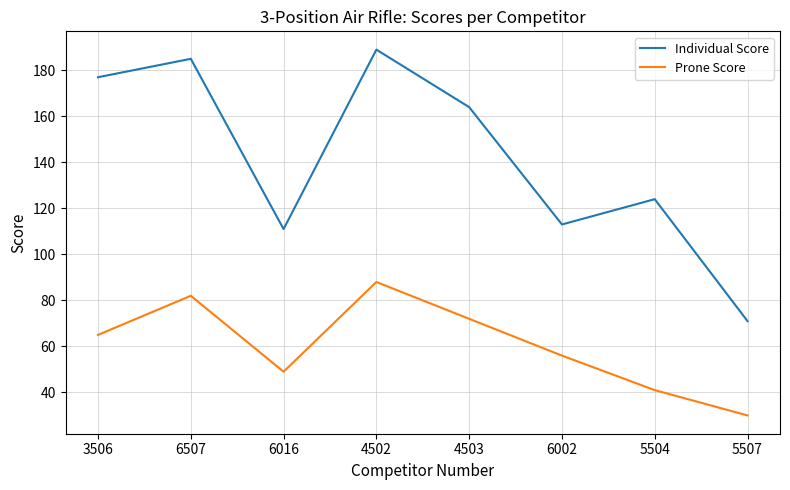

What is the minimum value shown in the chart?

30